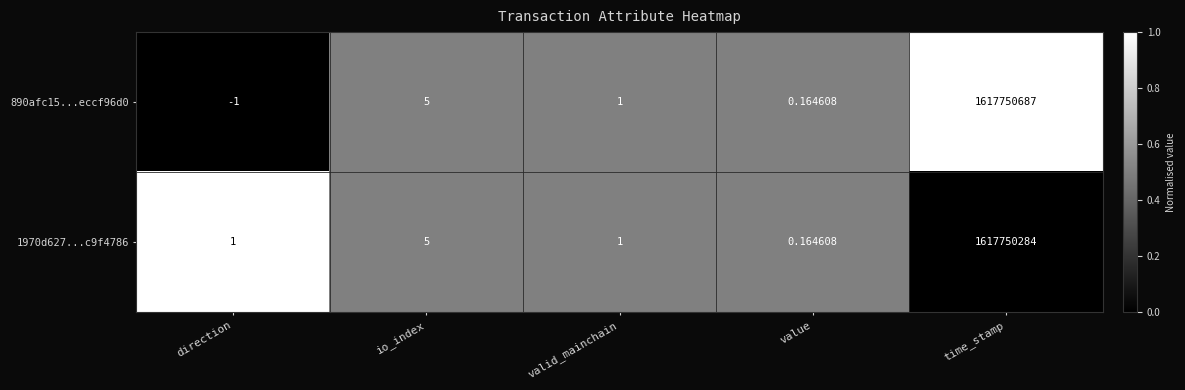

Which category has the lowest value across all series?

direction